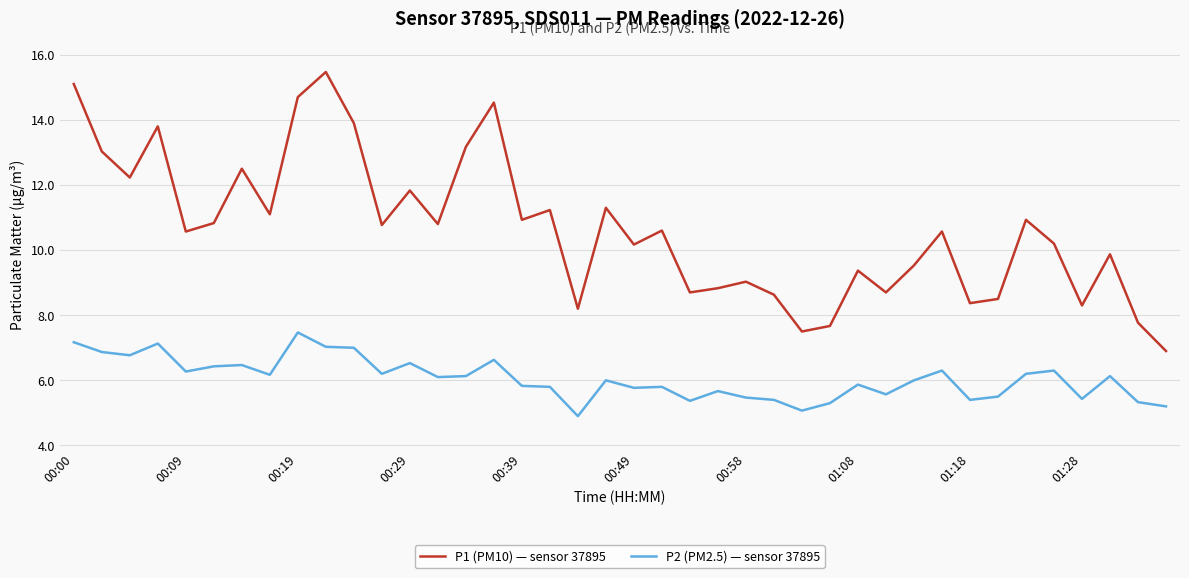

Which series has the largest range (max minus min)?

P1 (PM10) — sensor 37895